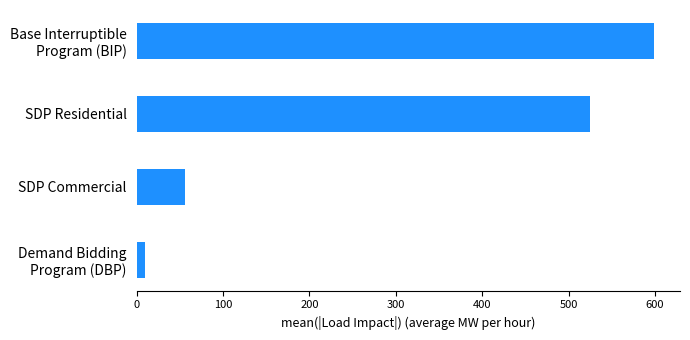

Where is the data nearest to the value 304?

SDP Residential